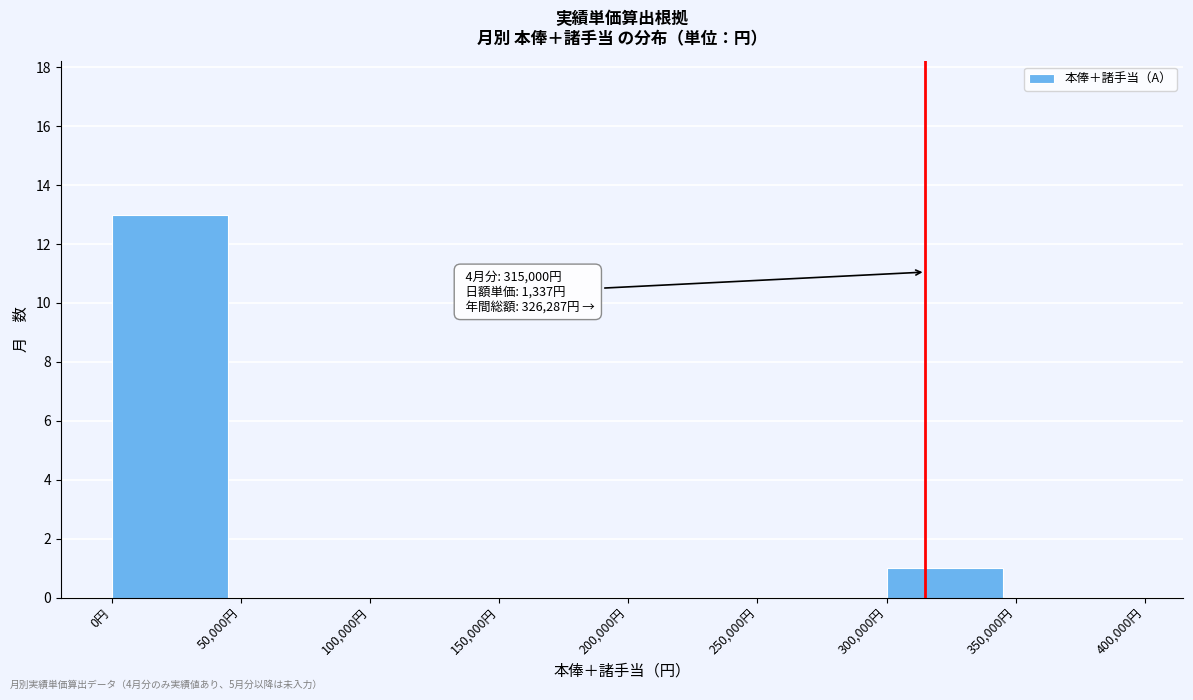

Which range on the x-axis has the tallest bar?

0 to 50000